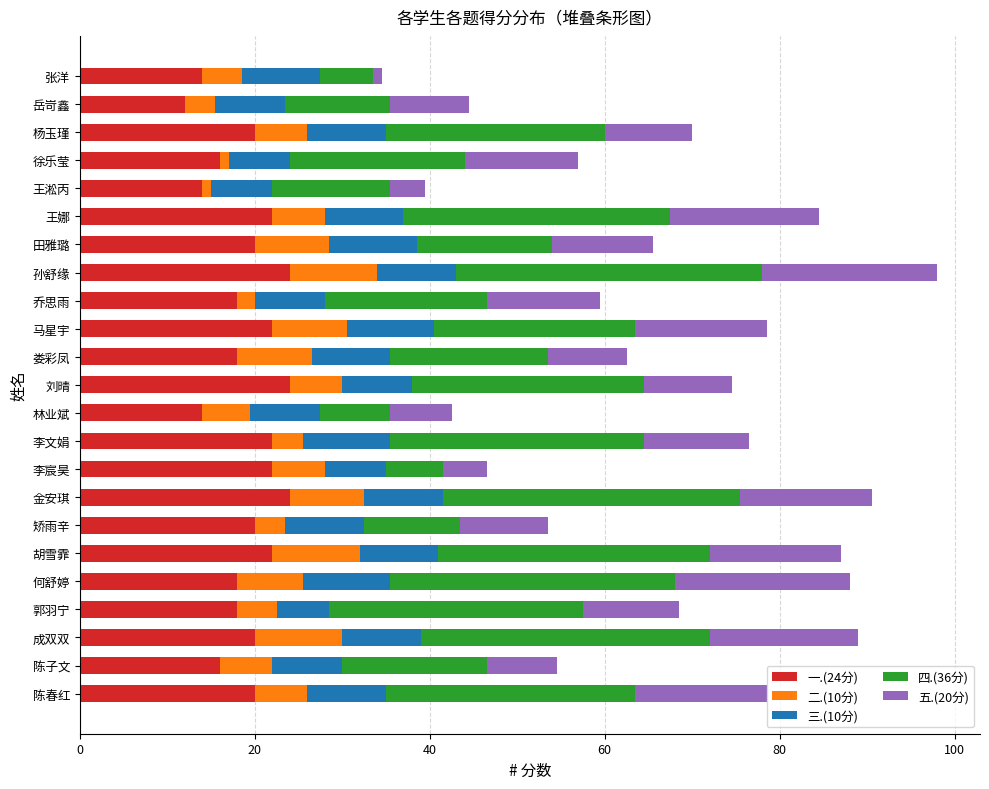

What is the minimum value for 一.(24分)?

12.0